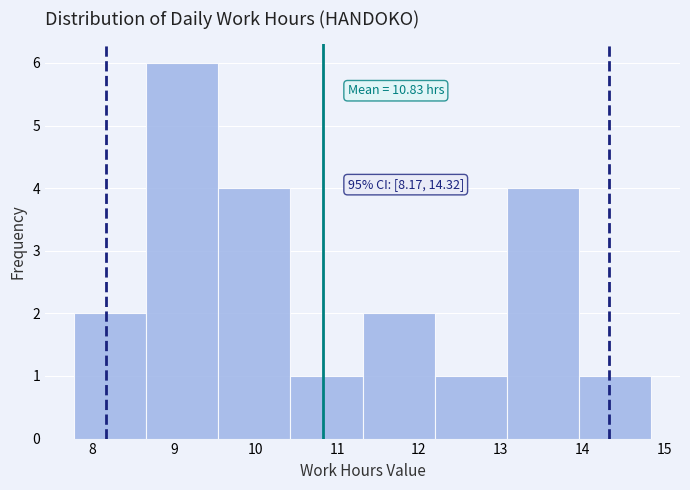

Over which range of the x-axis is the bar tallest?

8.7 to 9.5